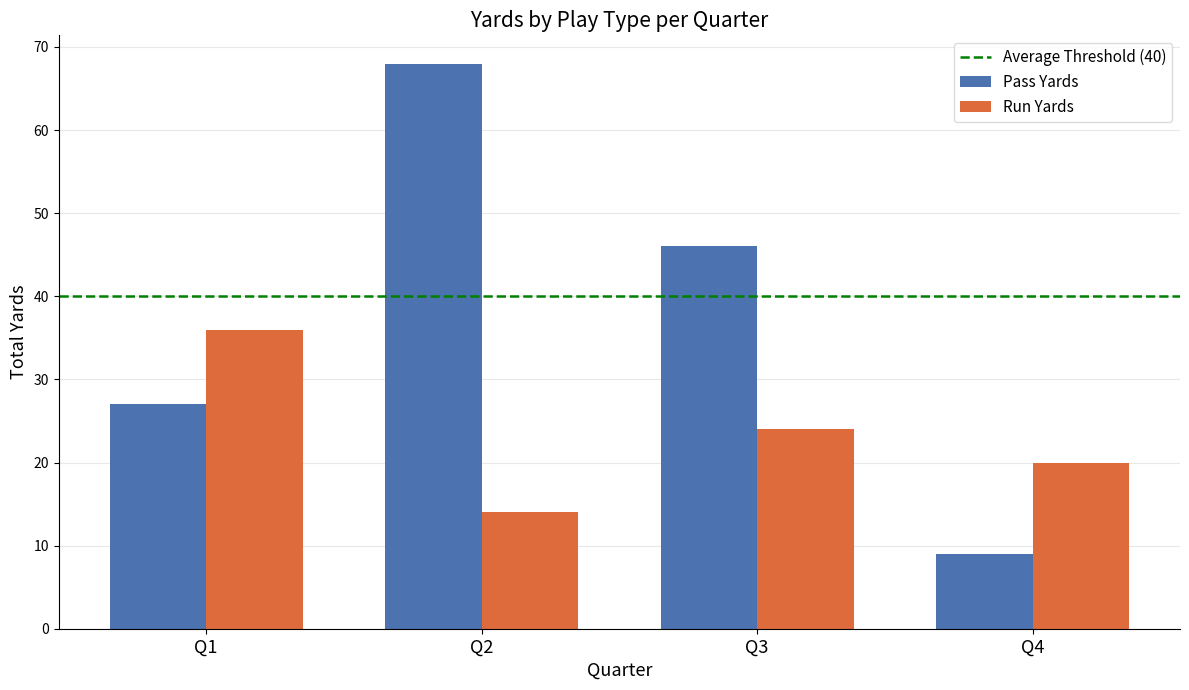

At which category is the sum across all series the highest?

Q2